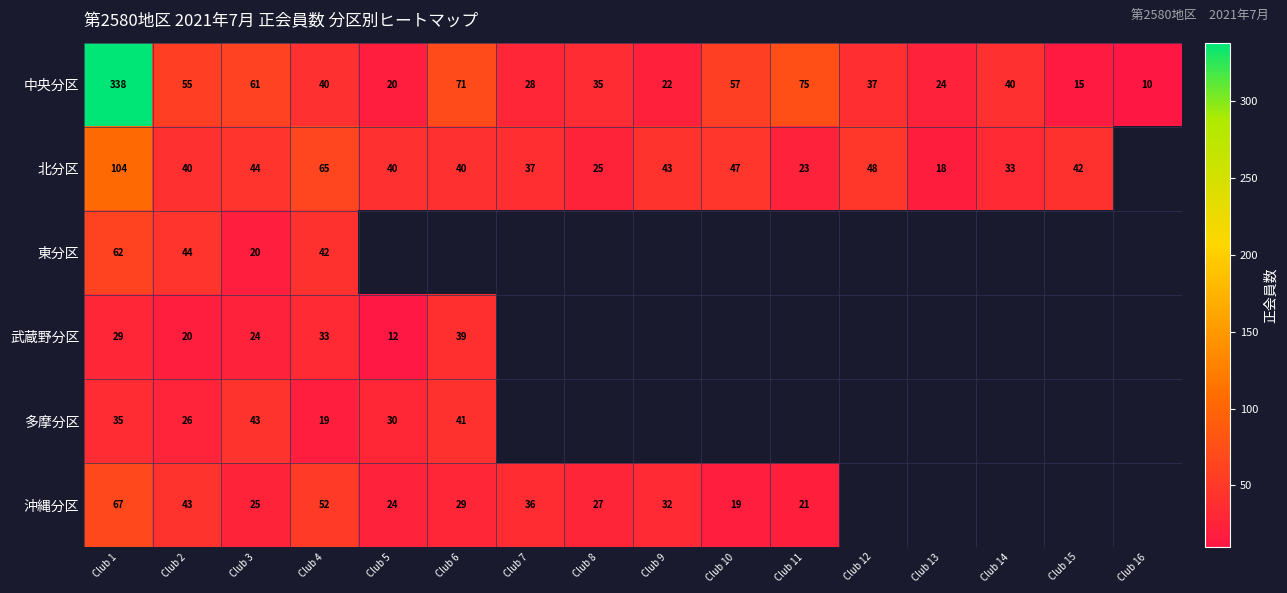

What is the sum of the 北分区 values at Club 3 and Club 2?

84